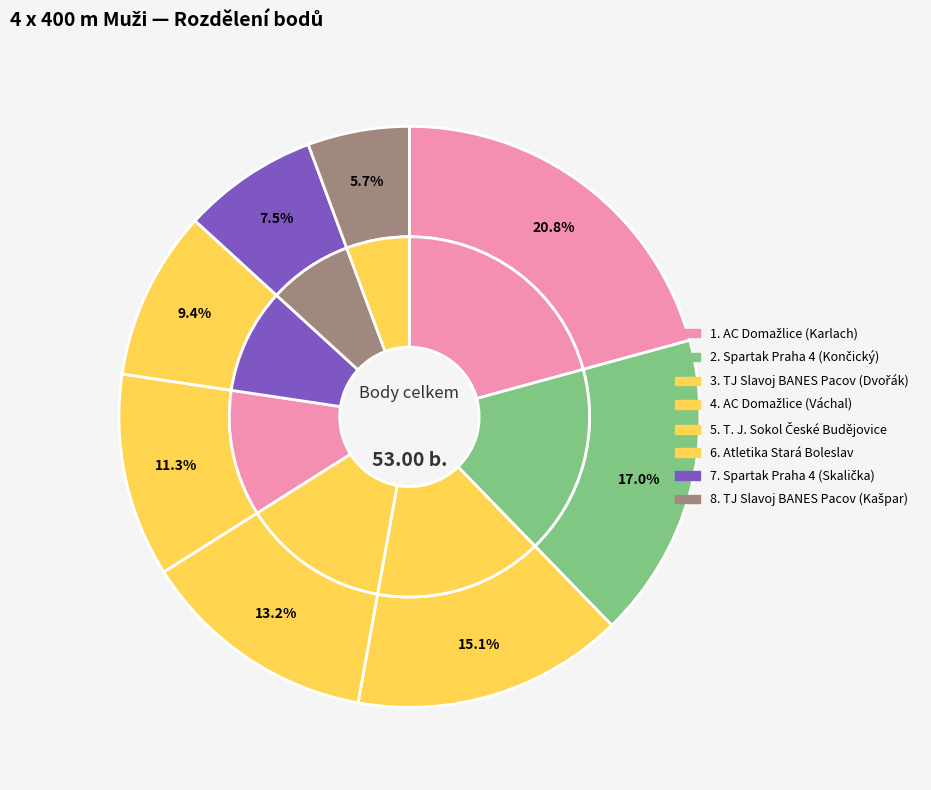

Which has a higher value, AC Domažlice (Váchal) or T. J. Sokol České Budějovice?

AC Domažlice (Váchal)